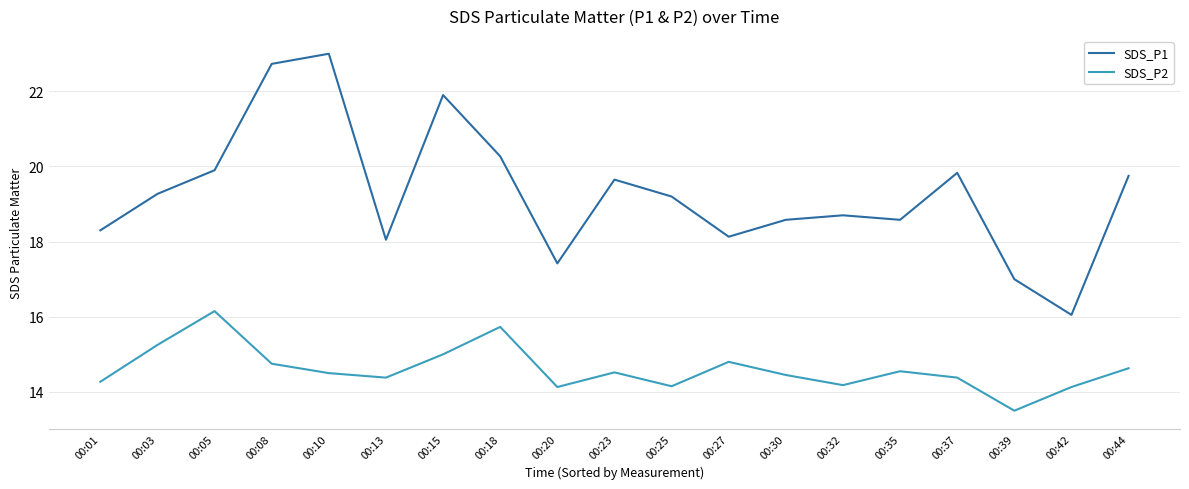

The SDS_P2 series shows 8.0 at 00:35. True or false?

False